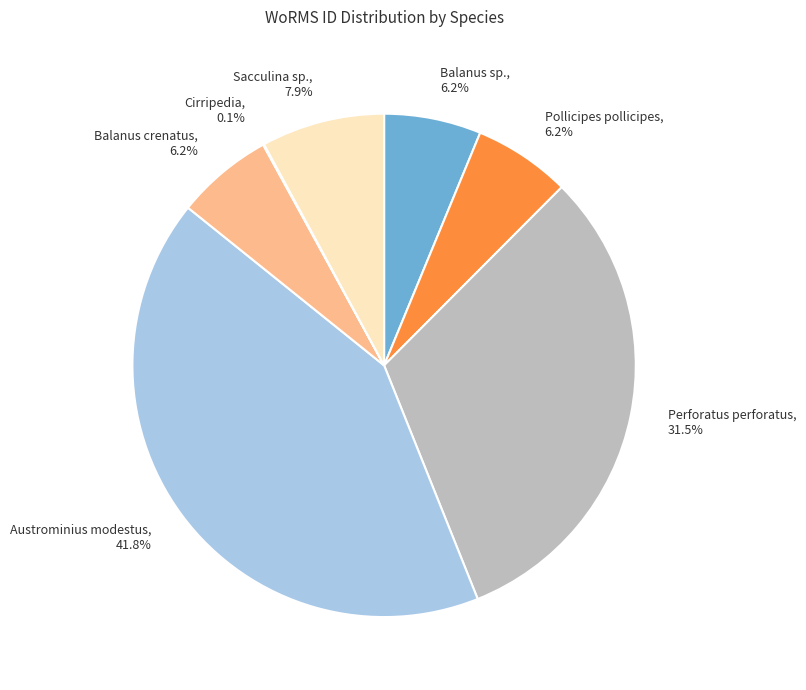

To the nearest percent, what percentage of the pie is Pollicipes pollicipes?

6%